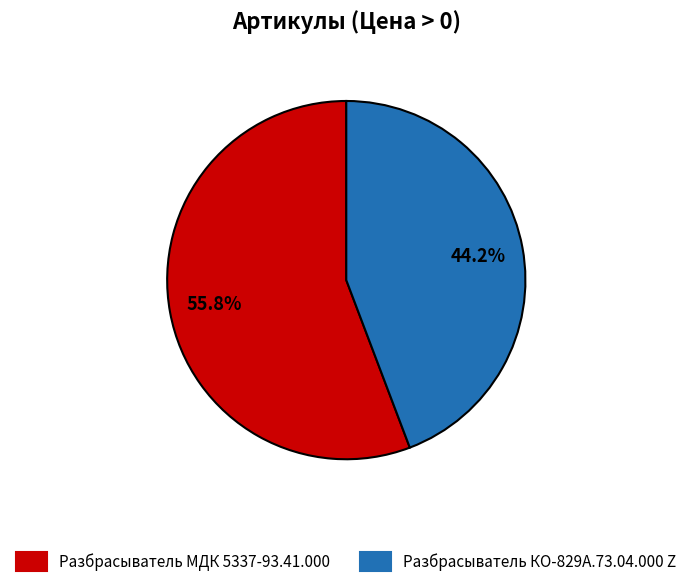

What percentage do Разбрасыватель КО-829А.73.04.000 Z and Разбрасыватель МДК 5337-93.41.000 together represent?

100.0%